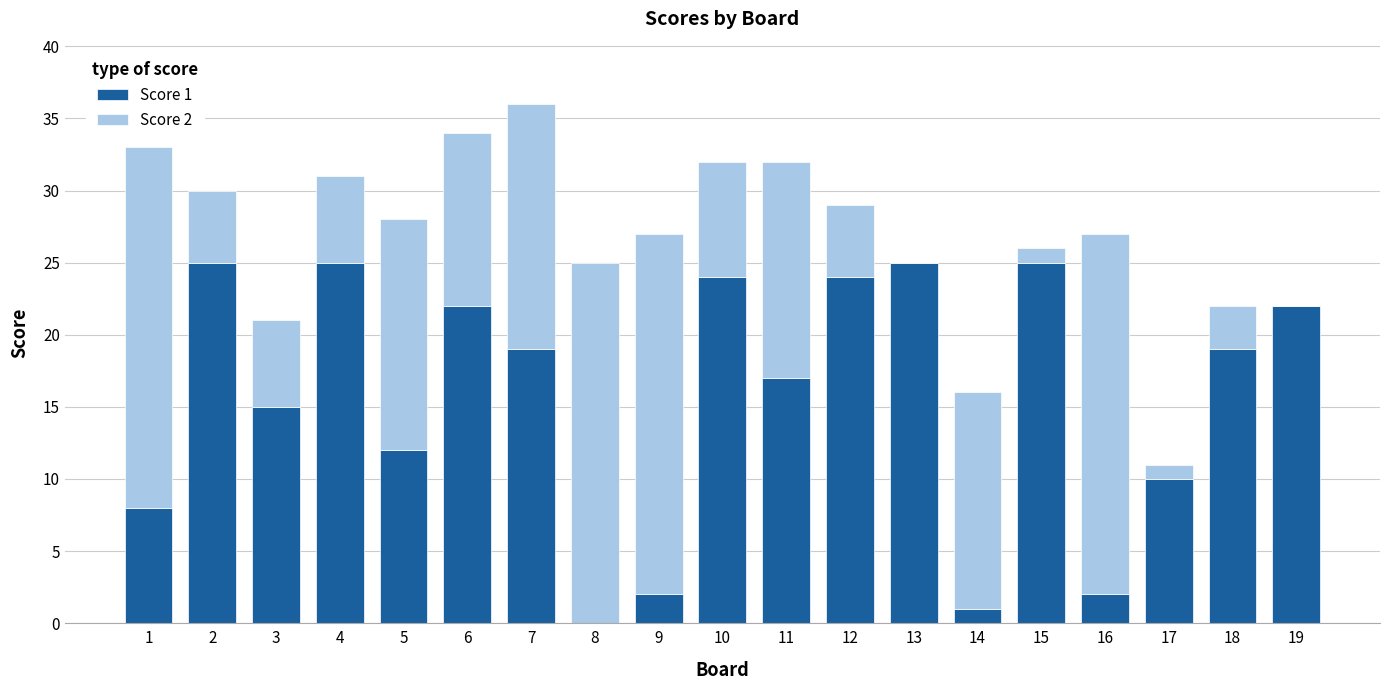

At which category is the sum across all series the highest?

7